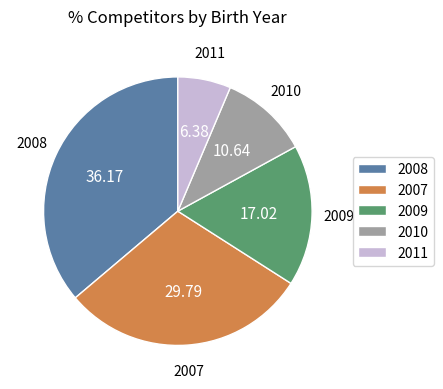

Does 2007 represent more than half of the total?

No